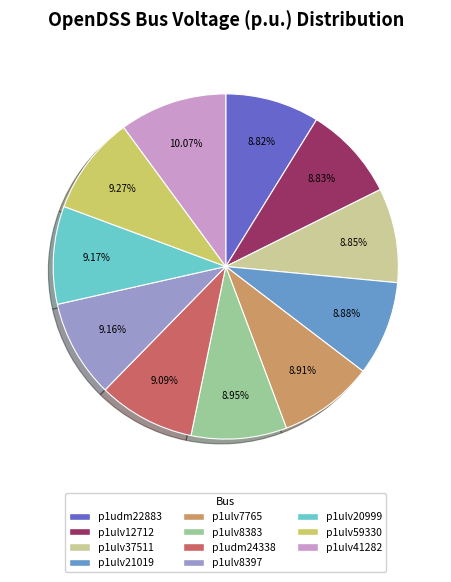

Is there a majority slice in this chart?

No